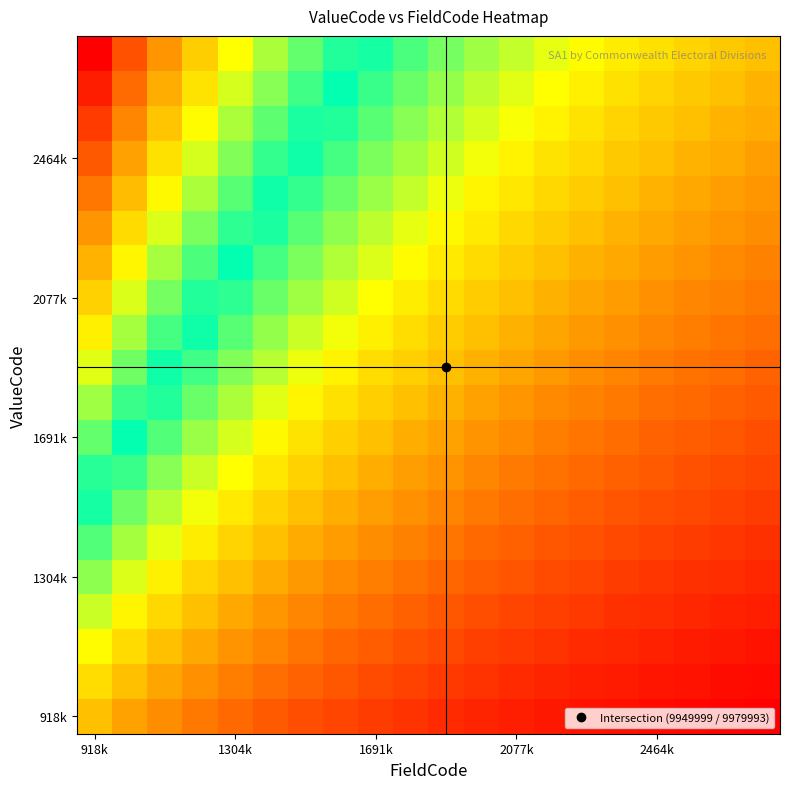

At which category is the sum across all series the highest?

918k